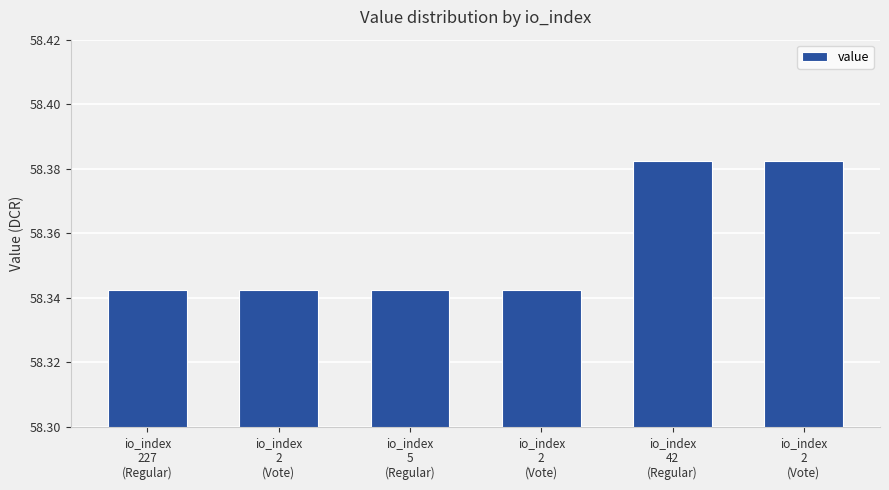

How many values are between 58 and 59?

6